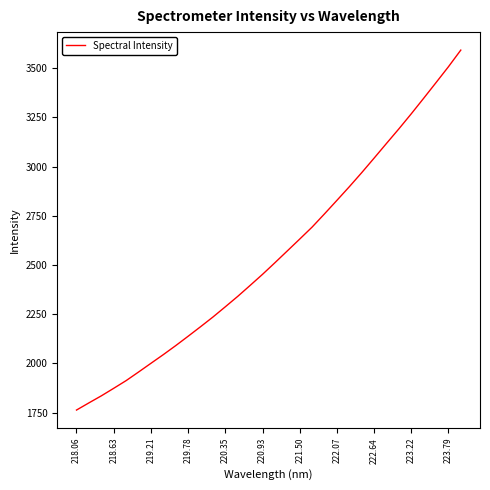

True or false: the data has more than 1 interior local peaks.

False